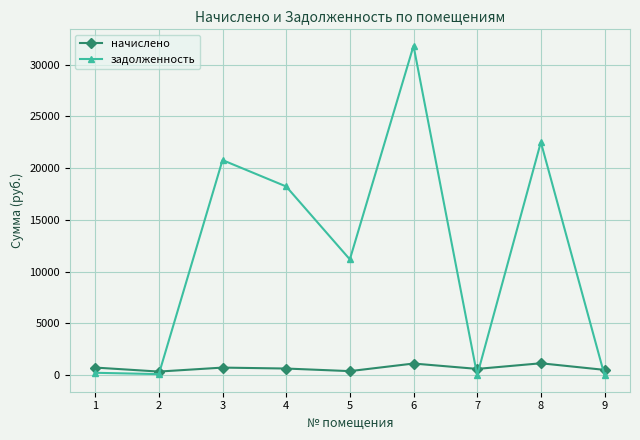

Which series has the widest spread of values?

задолженность